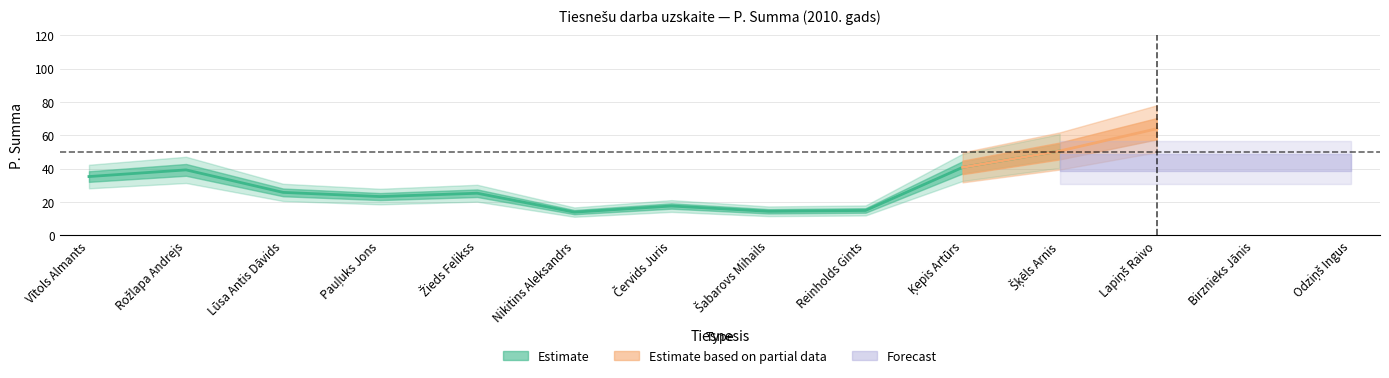

What is the difference between the values at Ķepis Artūrs and Odziņš Ingus?

4.5